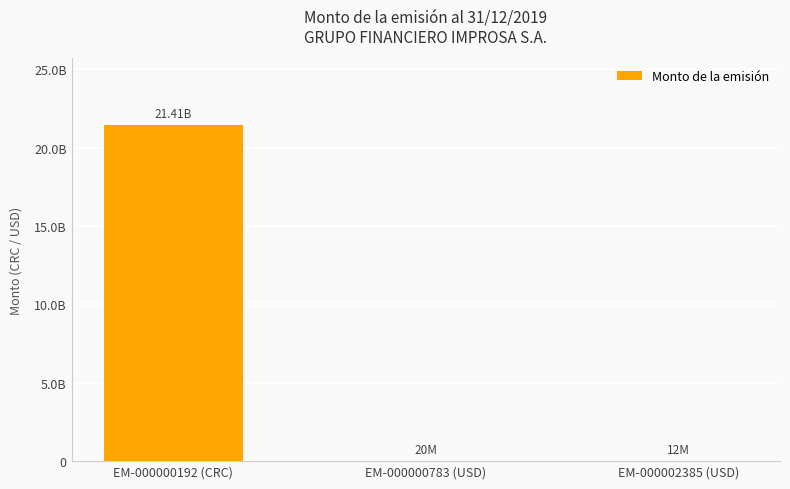

At which label does the data first exceed 20000000?

EM-000000192 (CRC)